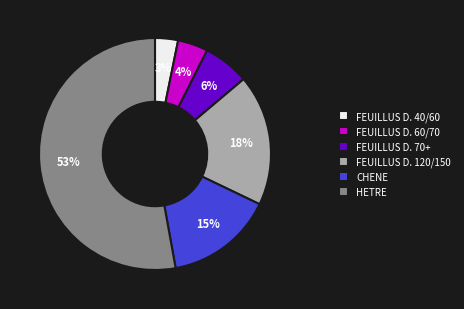

Which category has the smallest portion of the pie?

FEUILLUS D. 40/60